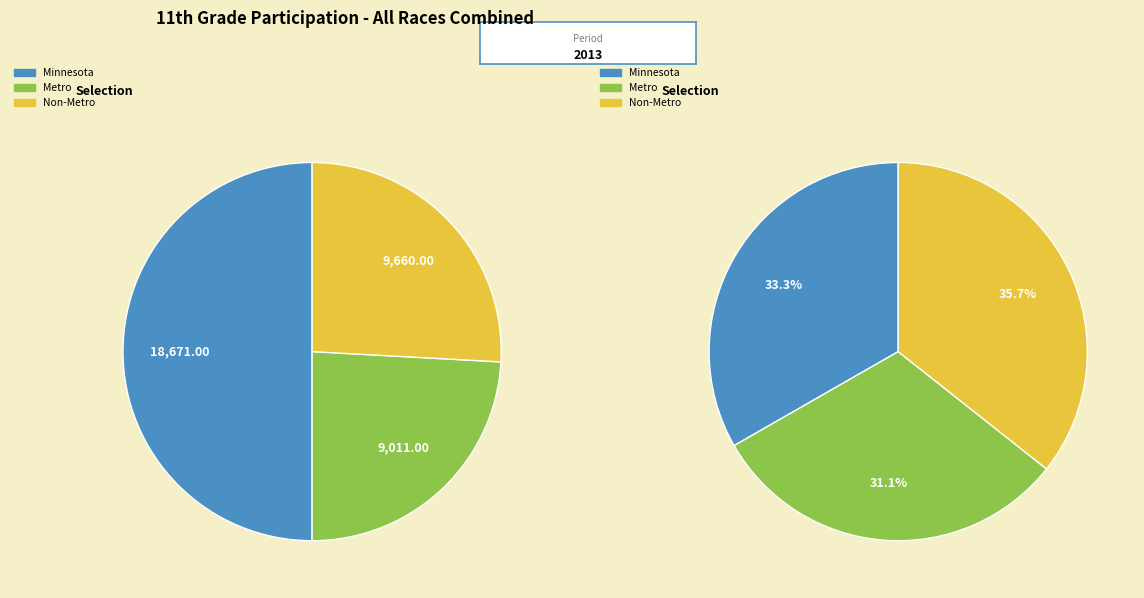

What is the difference between the highest and lowest values at Non-Metro?

9659.4